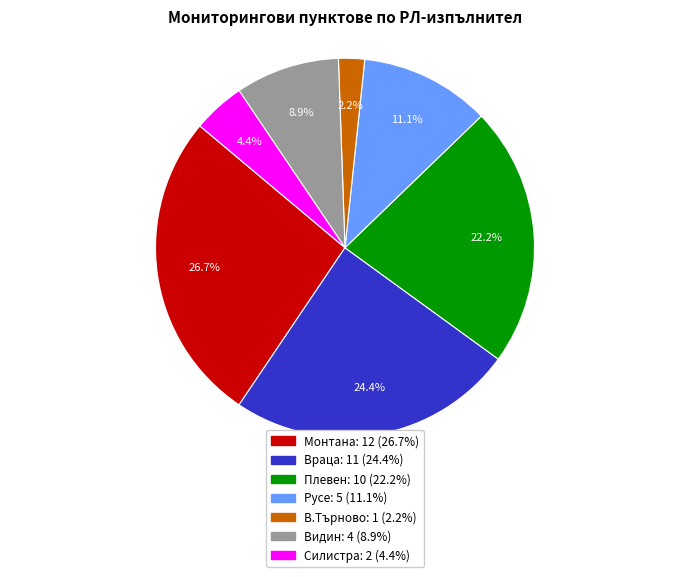

To the nearest percent, what is the combined percentage of Силистра and В.Търново?

7%